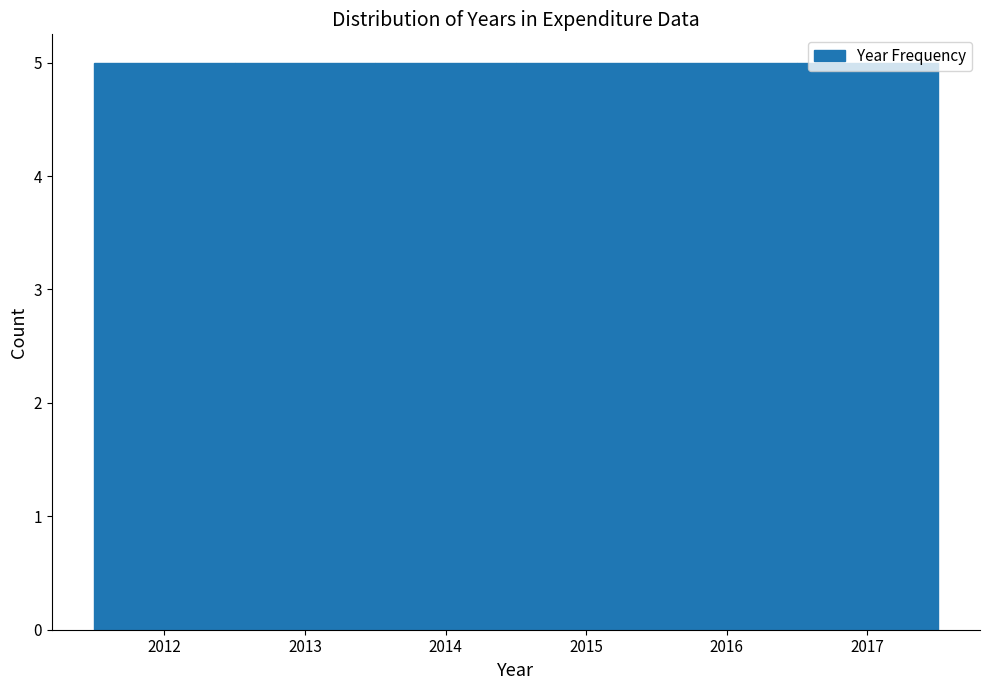

Reading left to right, list every bar in this chart as the range it spans on the x-axis followed by its height. The values are not printed on the chart, so give them approximately, as read against the axis.

2011.5 to 2012.5: 5
2012.5 to 2013.5: 5
2013.5 to 2014.5: 5
2014.5 to 2015.5: 5
2015.5 to 2016.5: 5
2016.5 to 2017.5: 5